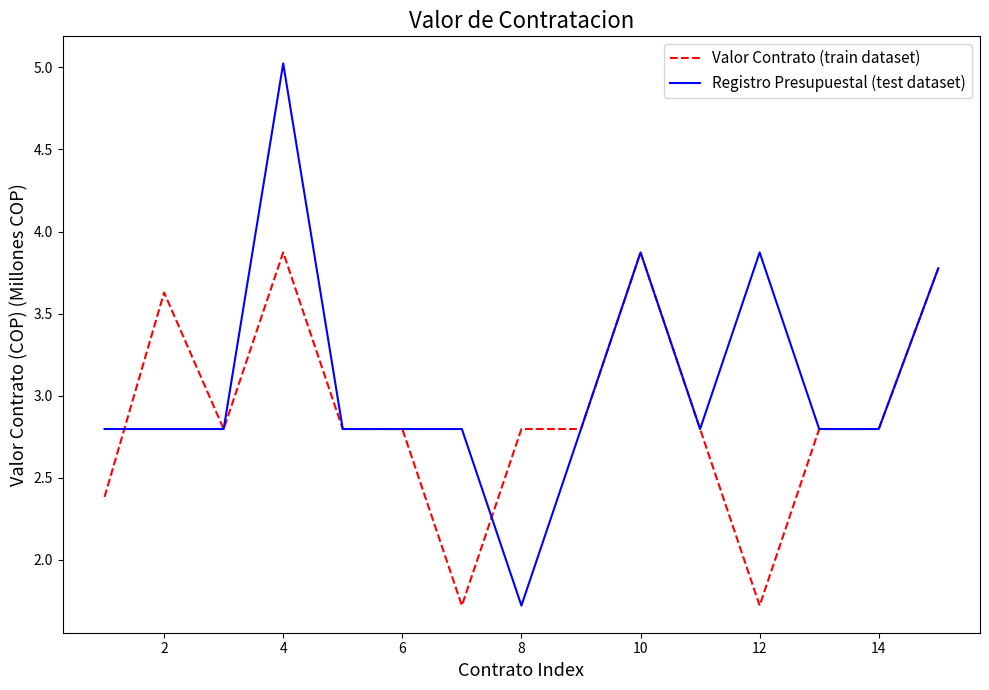

Which series has the largest range (max minus min)?

Registro Presupuestal (test dataset)